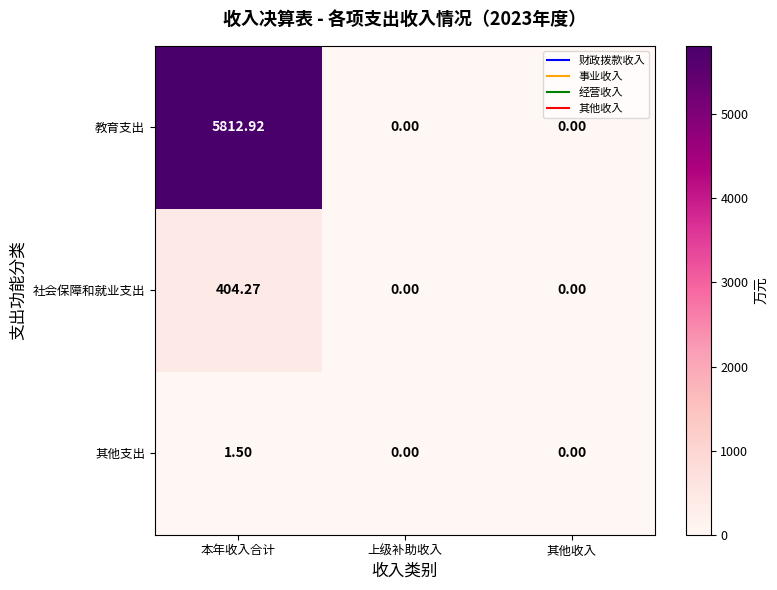

Which category has the highest value in the 其他支出 series?

本年收入合计